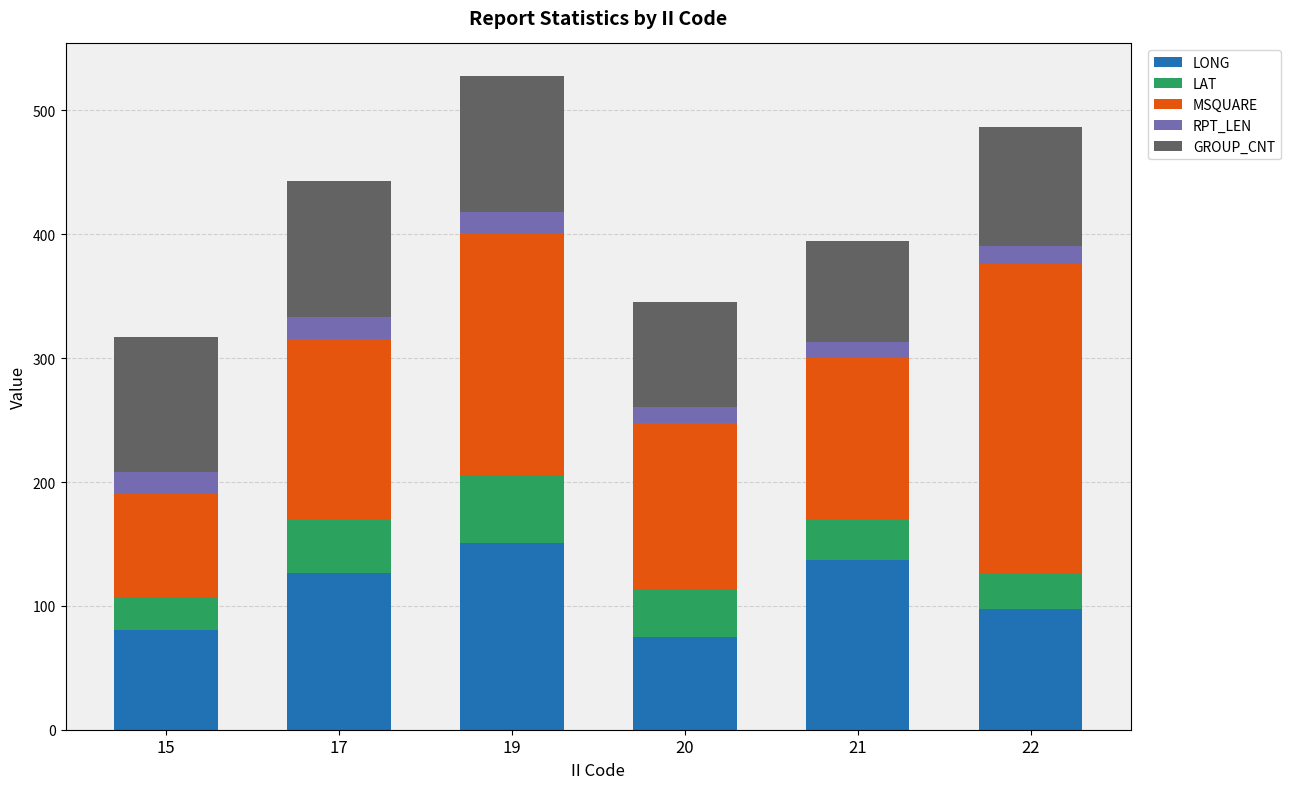

Is it true that LONG equals 150.6 at 19?

True